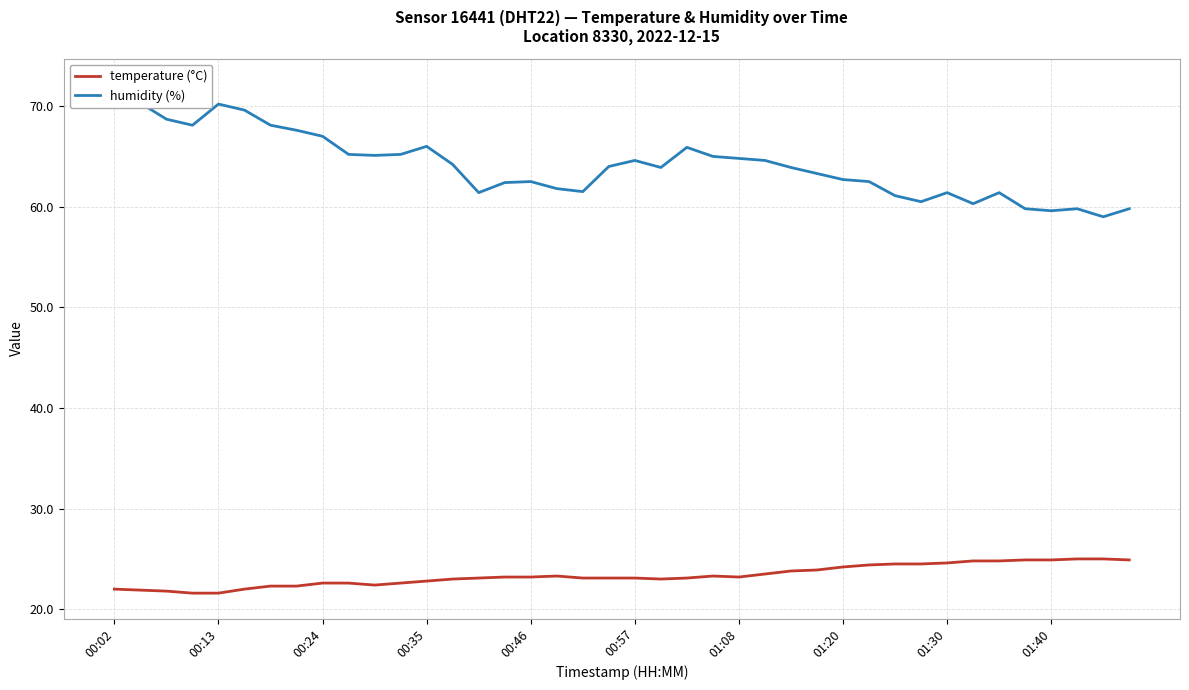

What is the sum of all humidity (%) values?

2565.0